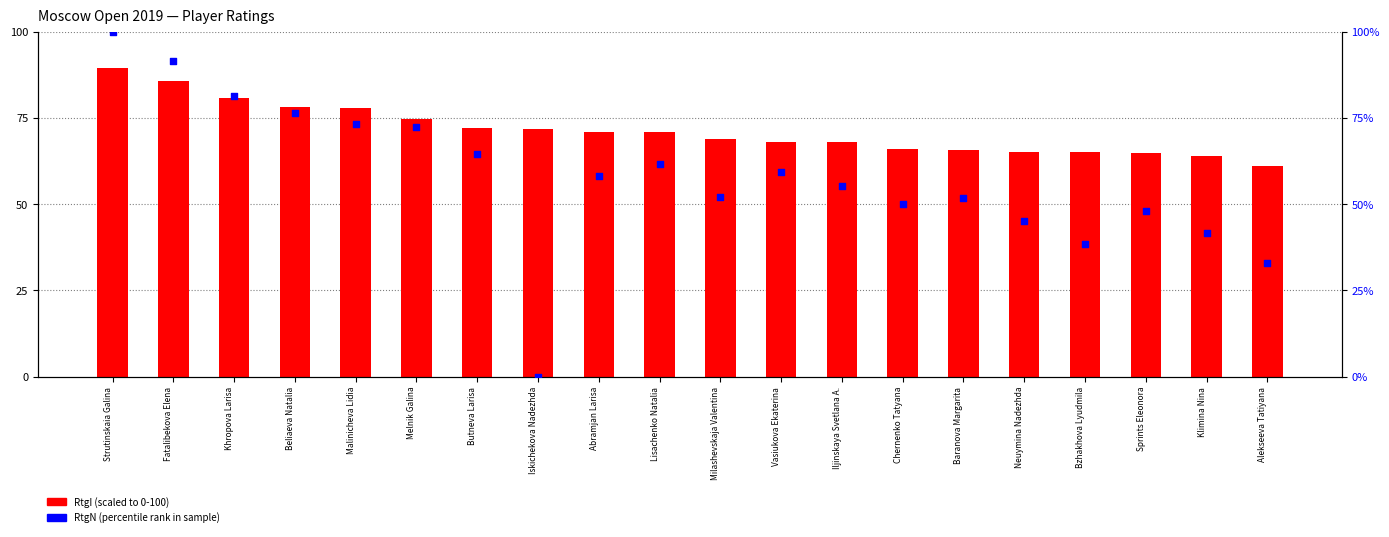

What is the total value across all series at Chernenko Tatyana?

115.9